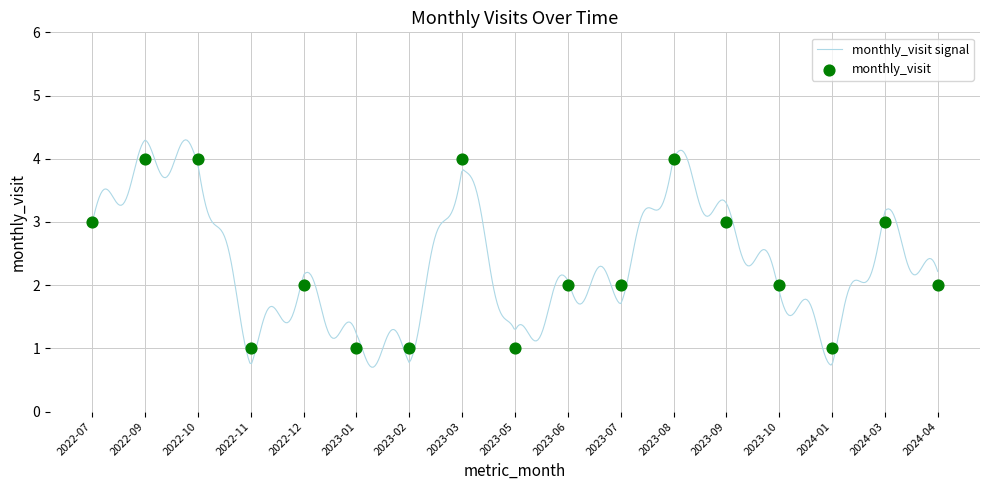

Between 2023-10 and 2023-02, which is larger?

2023-10